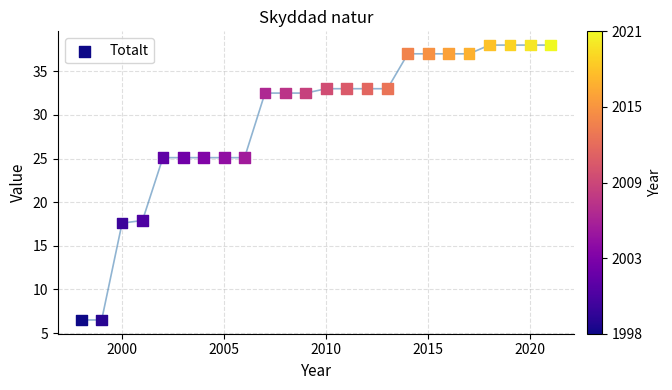

What is the range of X values (max minus min)?

23.0